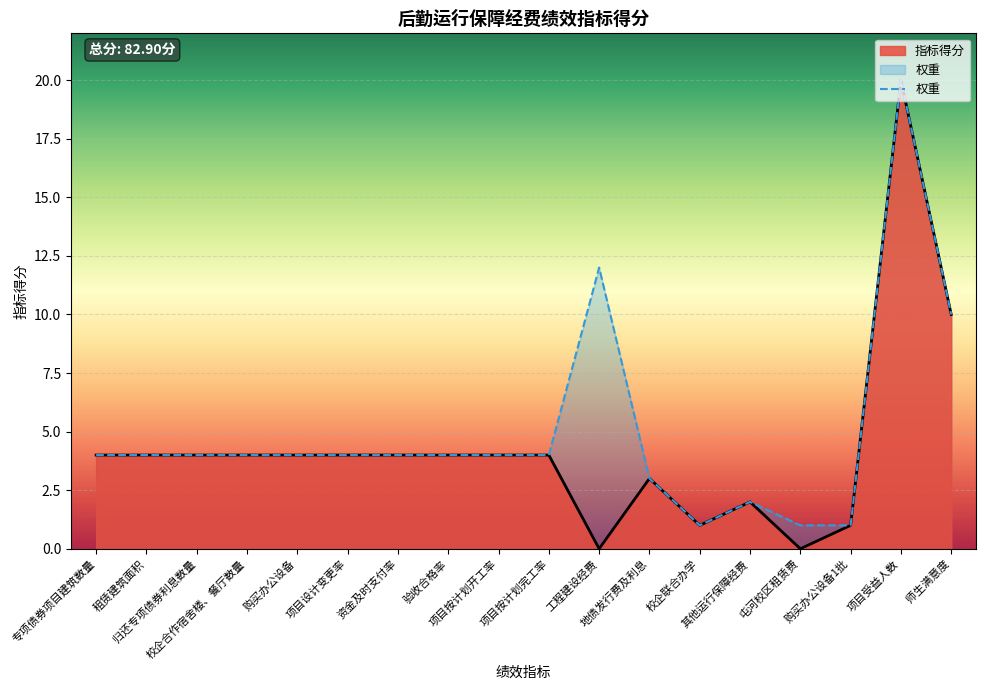

Which label corresponds to the smallest value in the chart?

工程建设经费